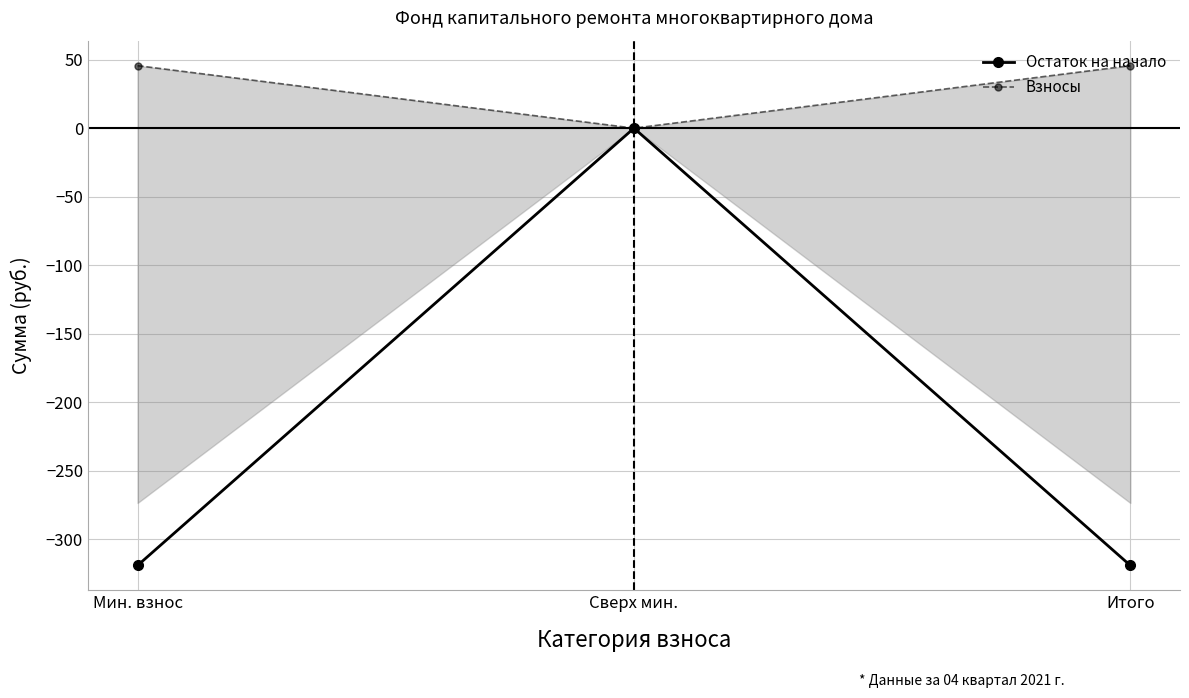

Which series has the widest spread of values?

Остаток на начало